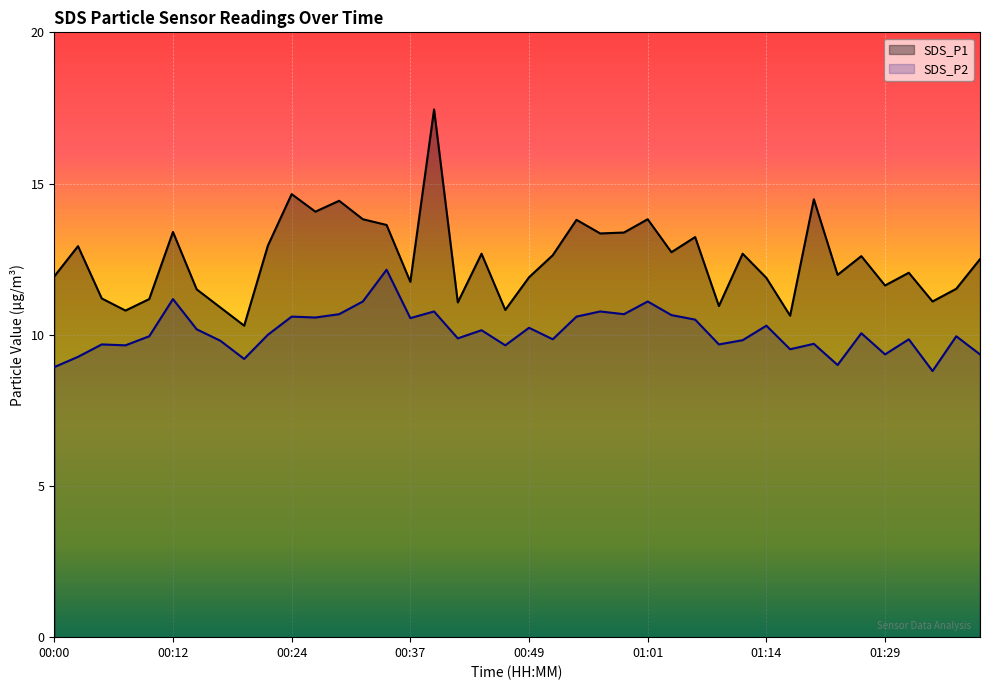

Reading left to right, extract all data points from this chart.

SDS_P1: 11.9	12.9	11.2	10.8	11.2	13.4	11.5	10.9	10.3	12.9	14.7	14.1	14.4	13.8	13.6	11.8	17.4	11.1	12.7	10.8	11.9	12.6	13.8	13.3	13.4	13.8	12.7	13.2	10.9	12.7	11.9	10.6	14.5	12.0	12.6	11.6	12.1	11.1	11.5	12.5
SDS_P2: 8.9	9.3	9.7	9.7	9.9	11.2	10.2	9.8	9.2	10.0	10.6	10.6	10.7	11.1	12.2	10.6	10.8	9.9	10.2	9.7	10.2	9.8	10.6	10.8	10.7	11.1	10.7	10.5	9.7	9.8	10.3	9.5	9.7	9.0	10.1	9.3	9.8	8.8	9.9	9.3